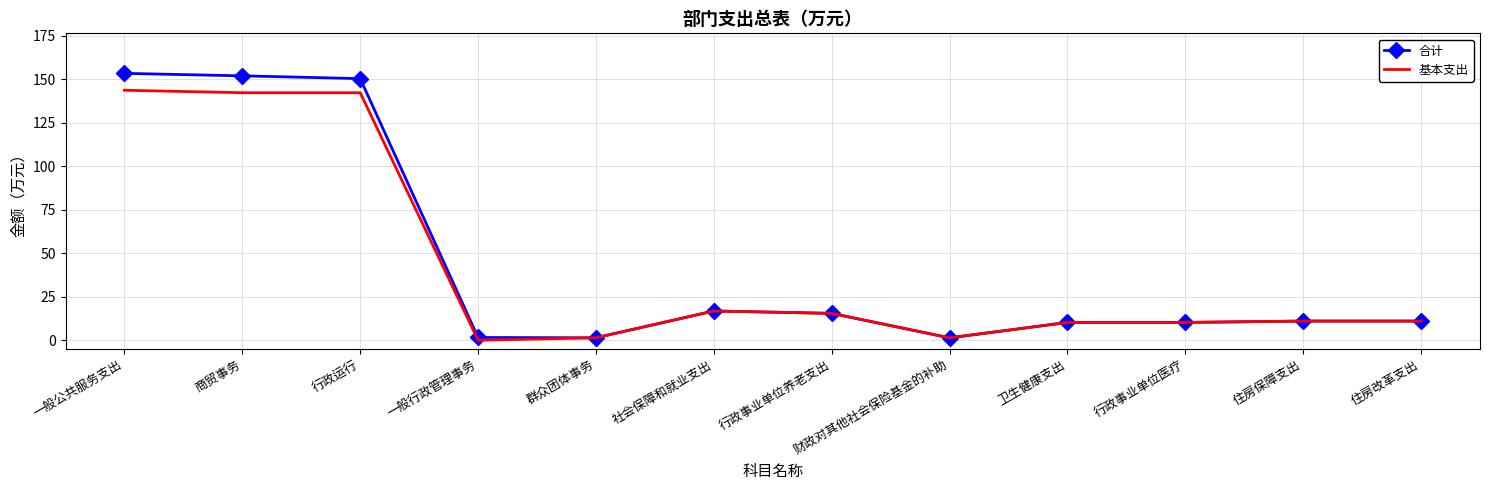

True or false: 基本支出 has a value of 11.0 at 住房保障支出.

True